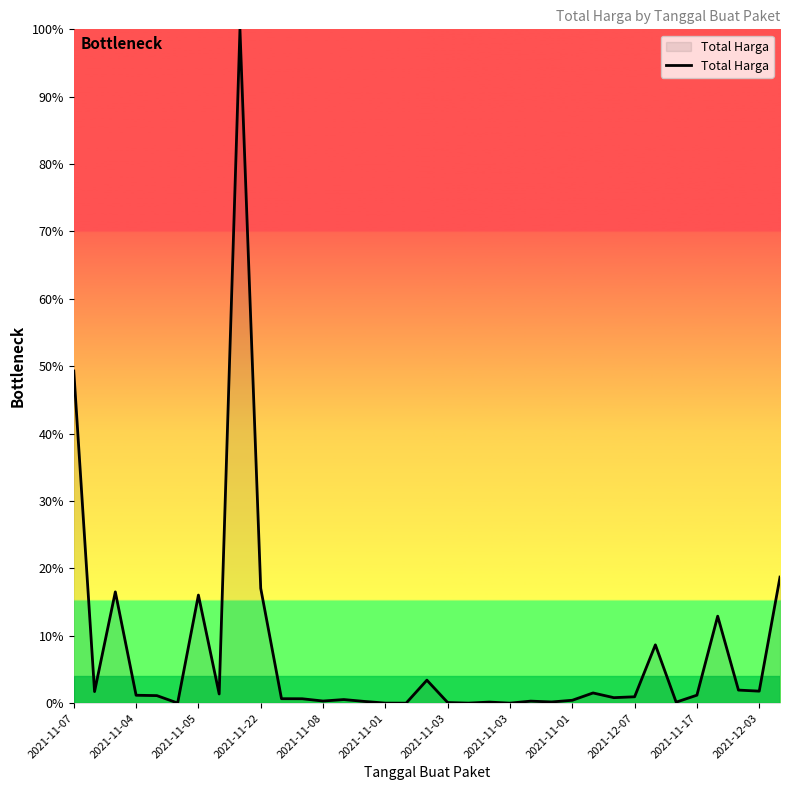

What is the greatest value displayed?

100.0